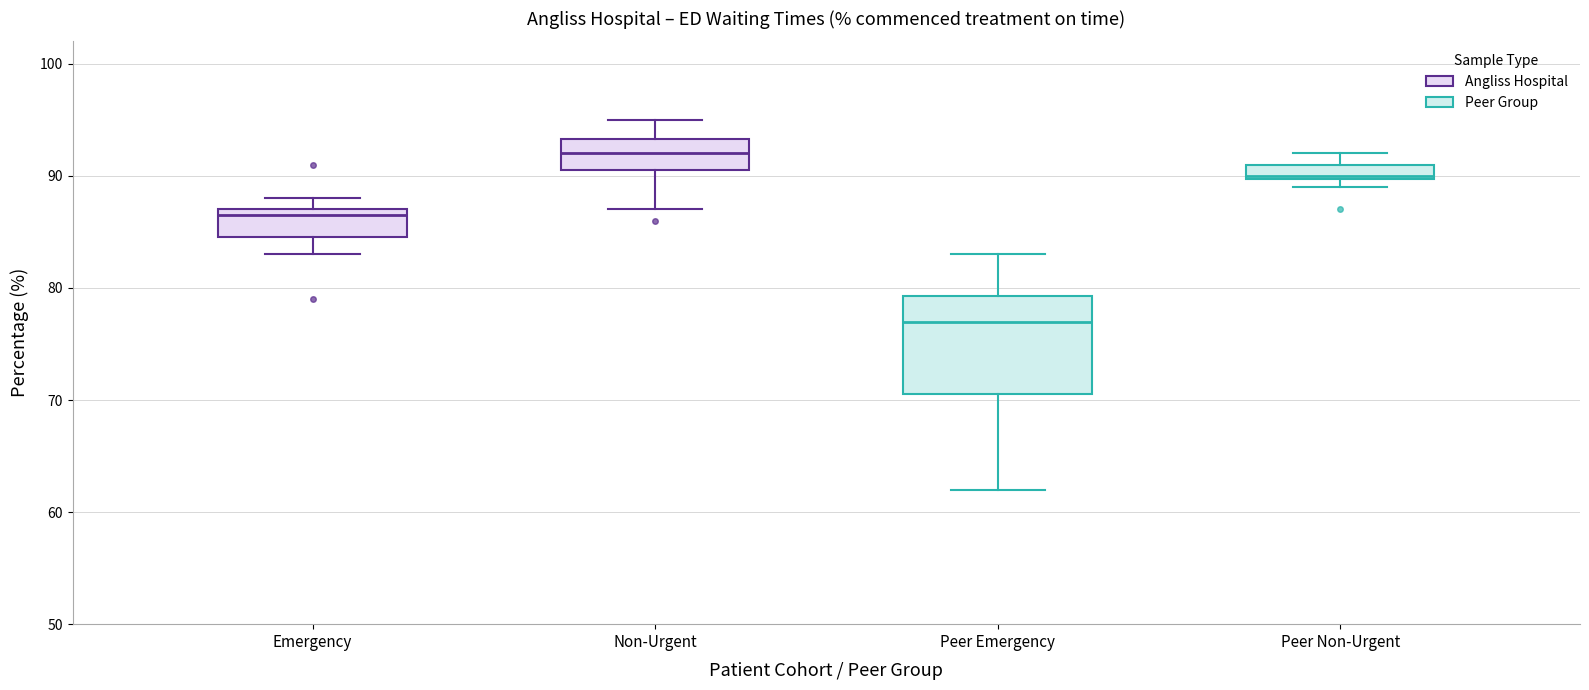

Which box is the tallest, from its lower edge to its upper edge?

Peer Emergency